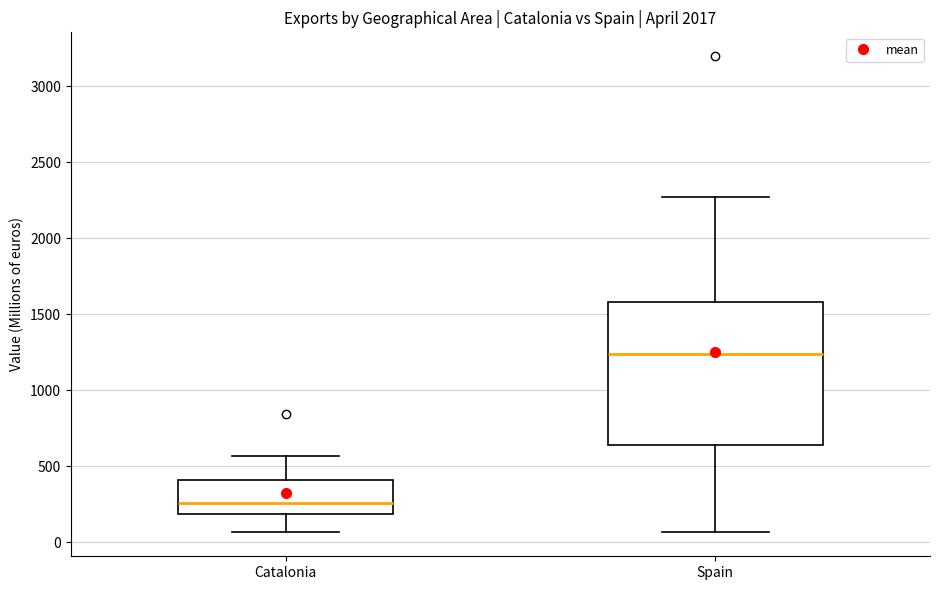

Where does the upper whisker of the box for Catalonia end on the y-axis? The values are not printed on the chart, so give them approximately, as read against the axis.

550